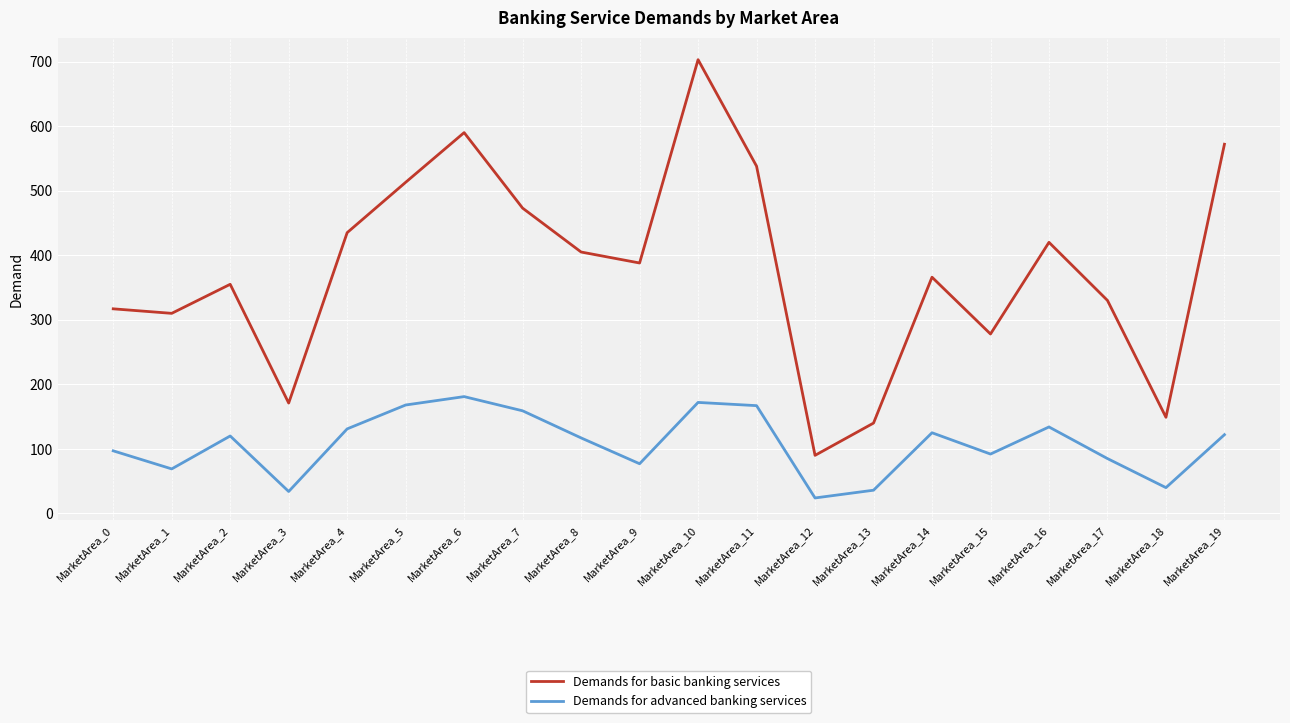

Is it true that Demands for advanced banking services equals 80 at MarketArea_19?

False